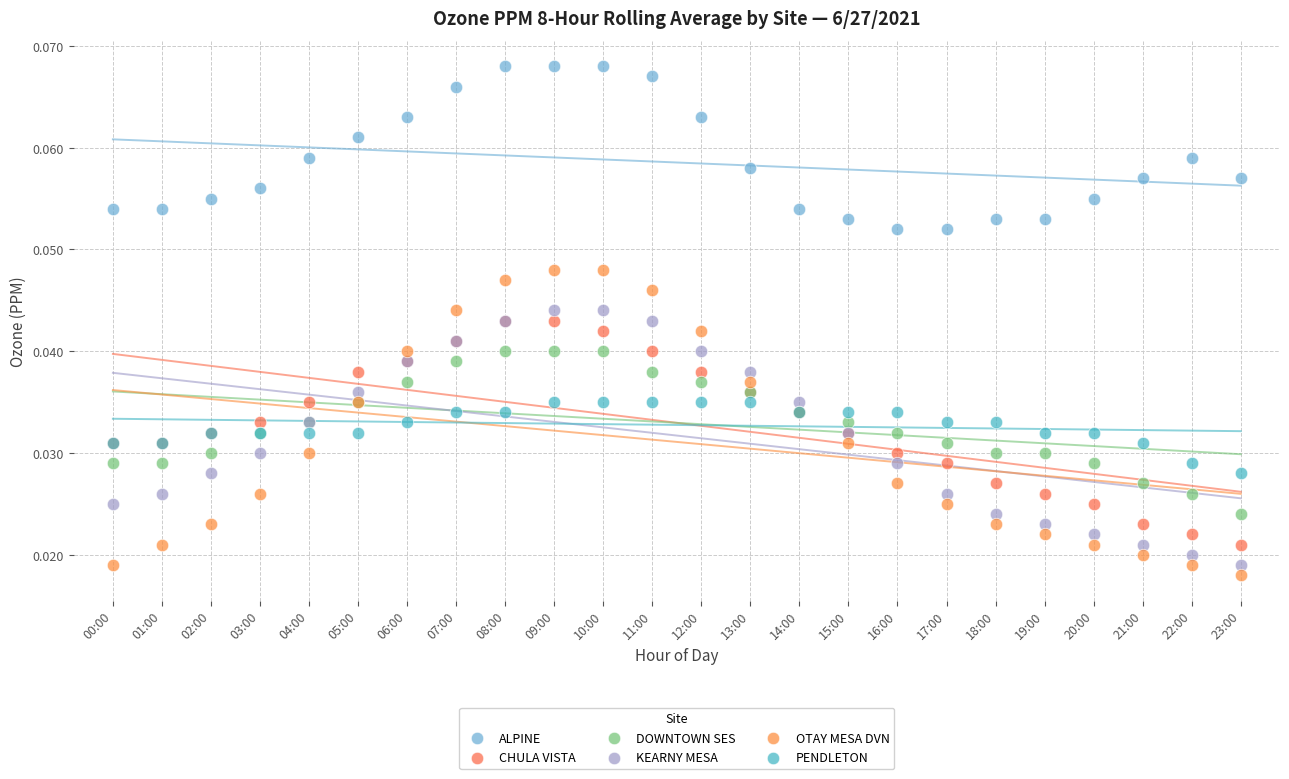

Which series reaches the minimum Y coordinate?

OTAY MESA DVN